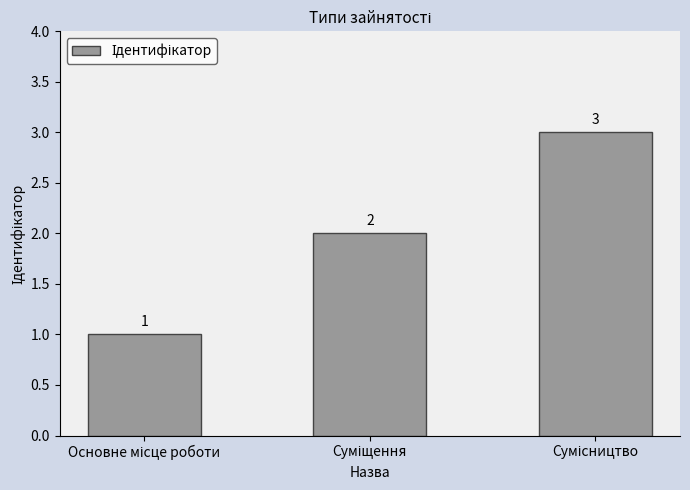

What is the greatest value displayed?

3